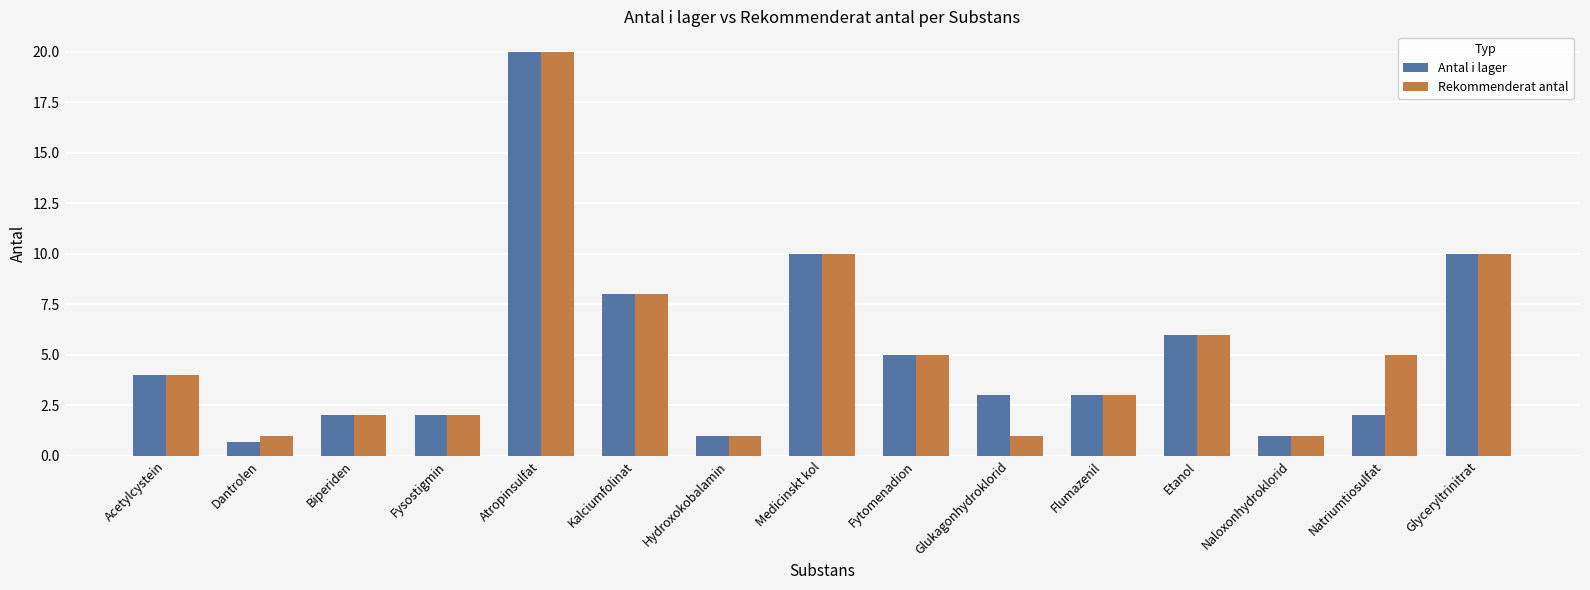

At how many categories does at least one series exceed 11?

1